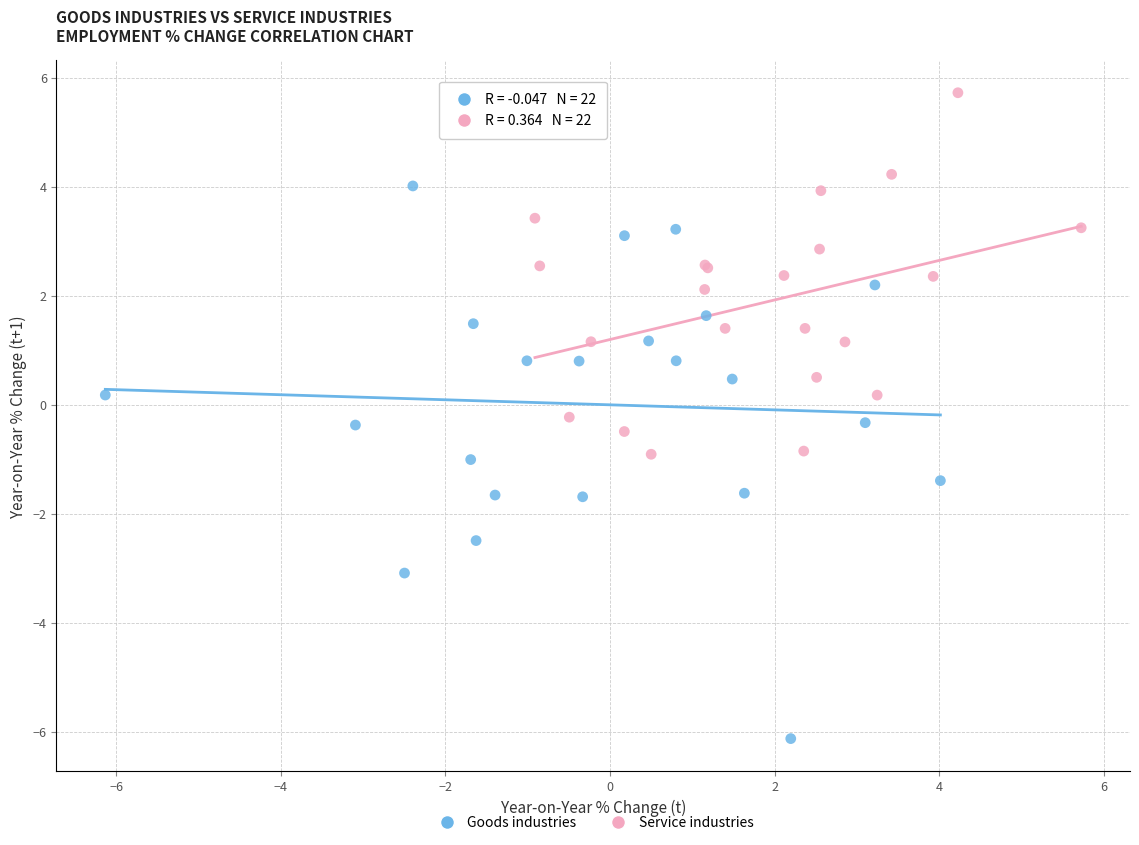

Which series has the largest Y range (max minus min)?

Goods industries